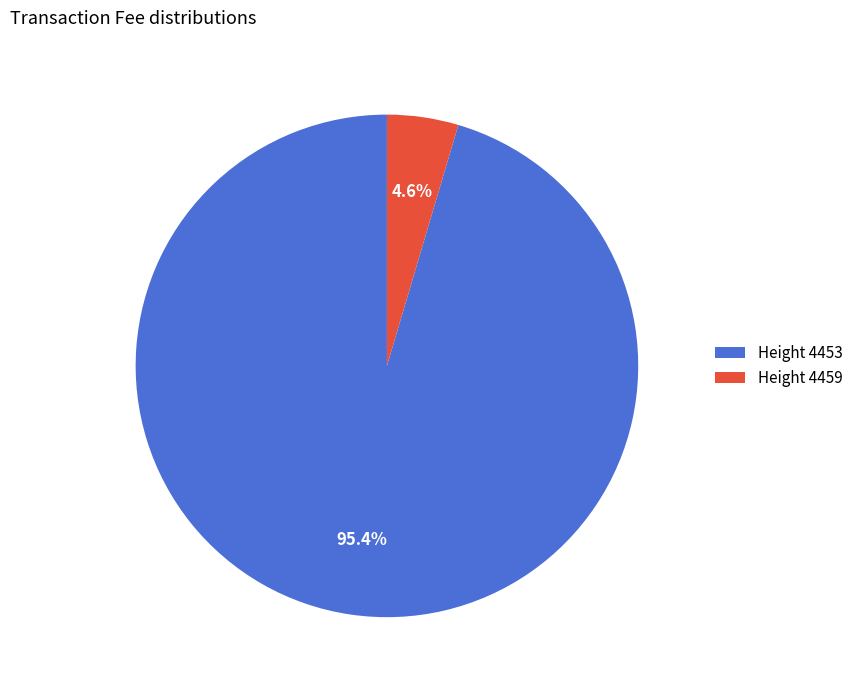

Combined, what portion of the pie is Height 4453 and Height 4459?

100.0%